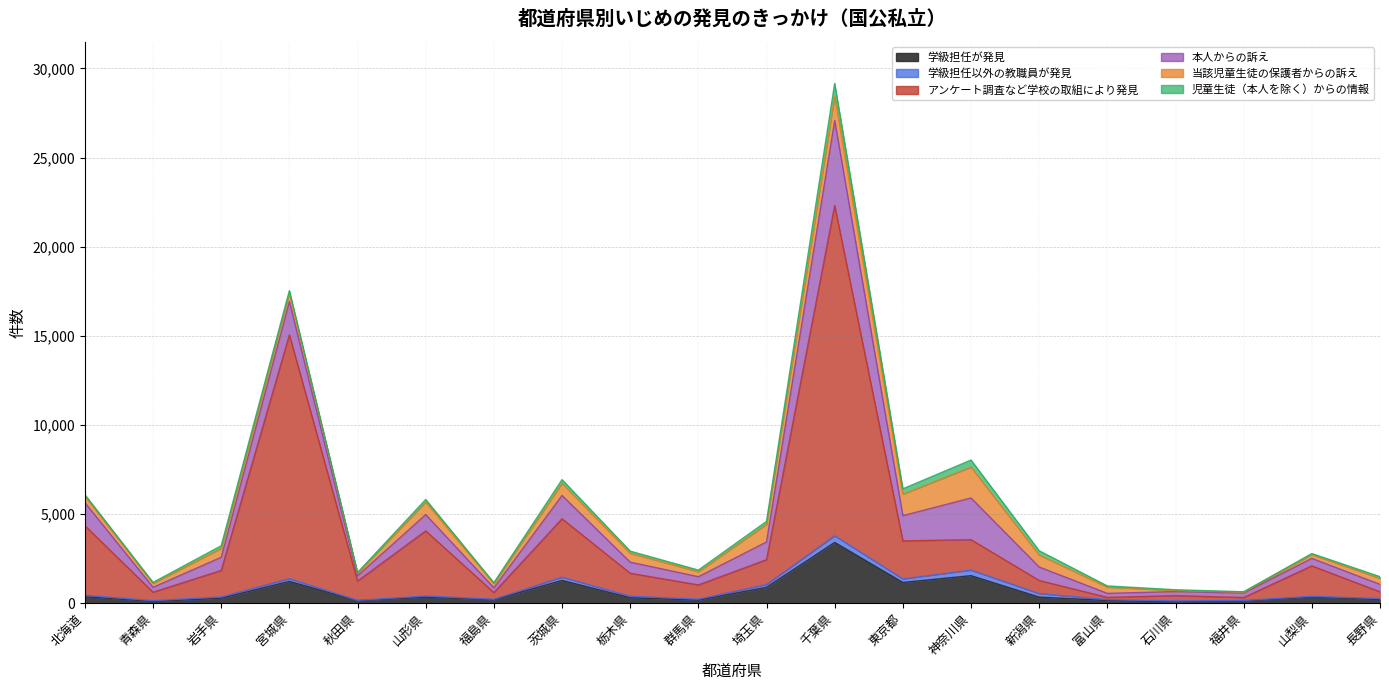

What is the value of the 本人からの訴え point at the 20th from the left?

419